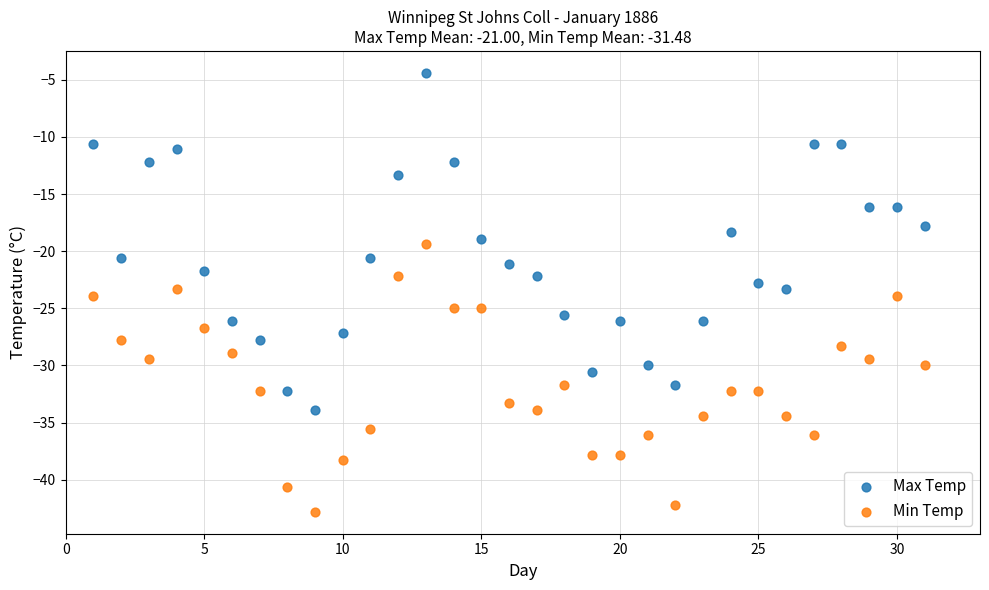

Which series has the widest spread of Y values?

Max Temp